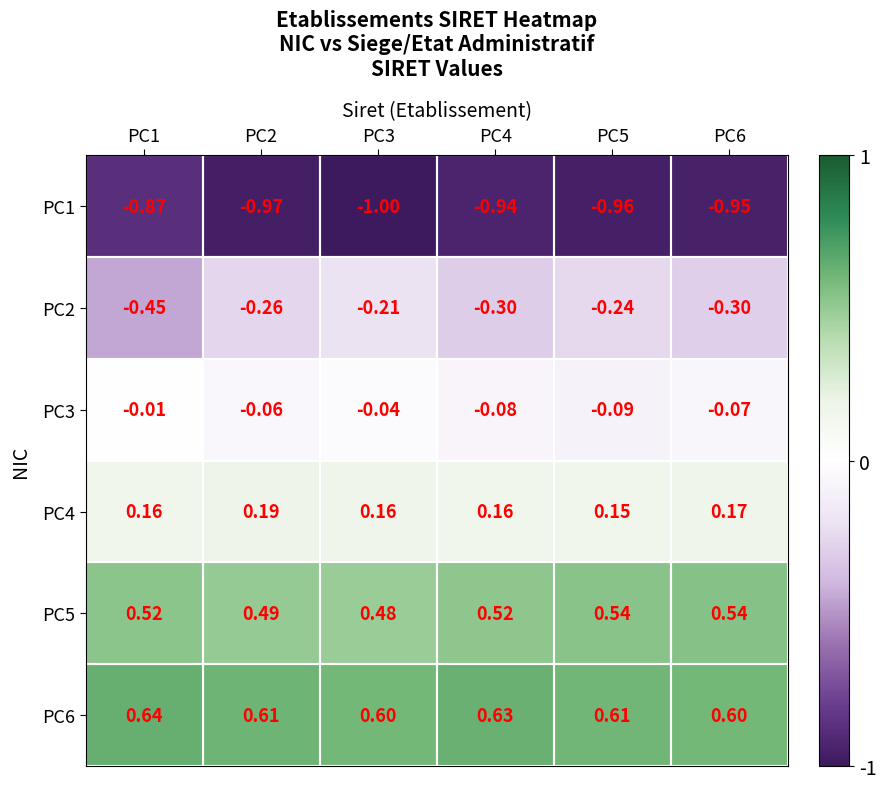

Is the value of PC4 at PC3 greater than the value of PC6 at PC4?

No